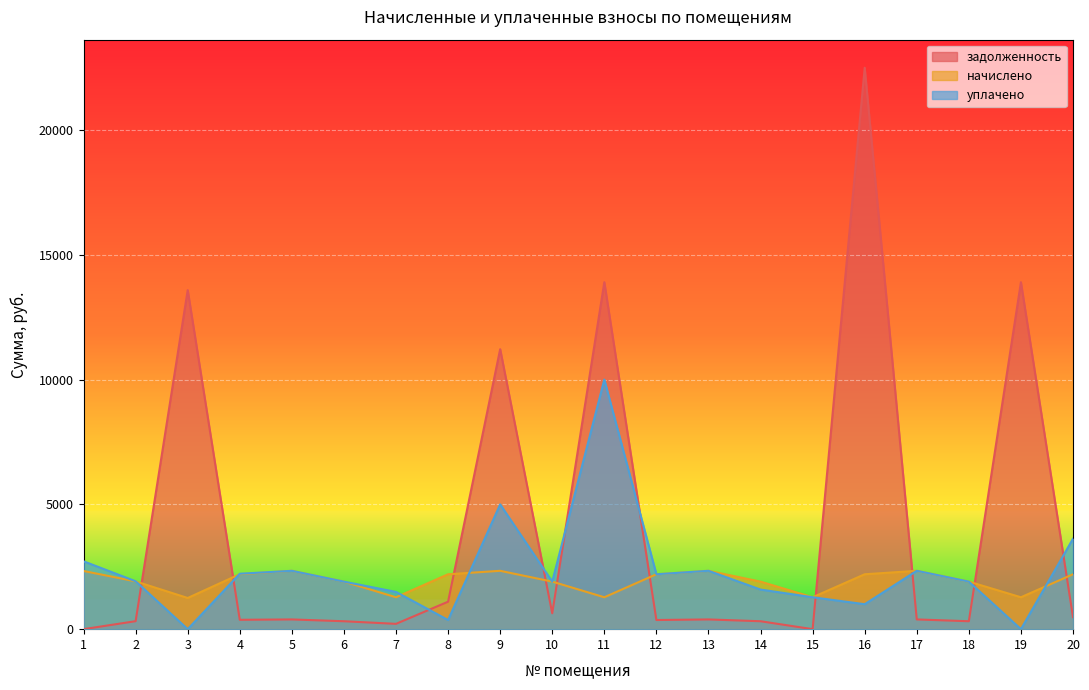

At which label does задолженность first exceed 389?

3